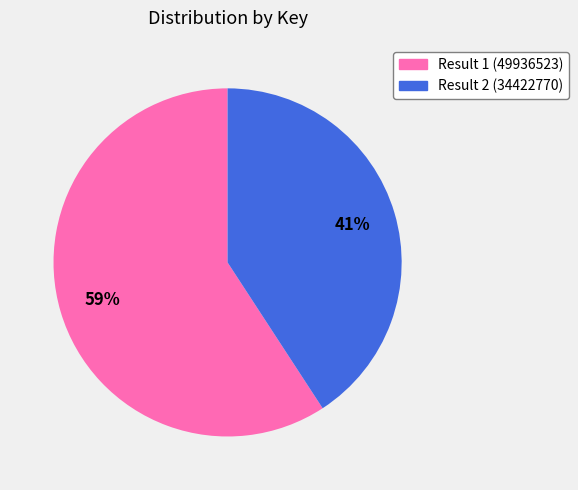

Between Result 2 (34422770) and Result 1 (49936523), which is larger?

Result 1 (49936523)